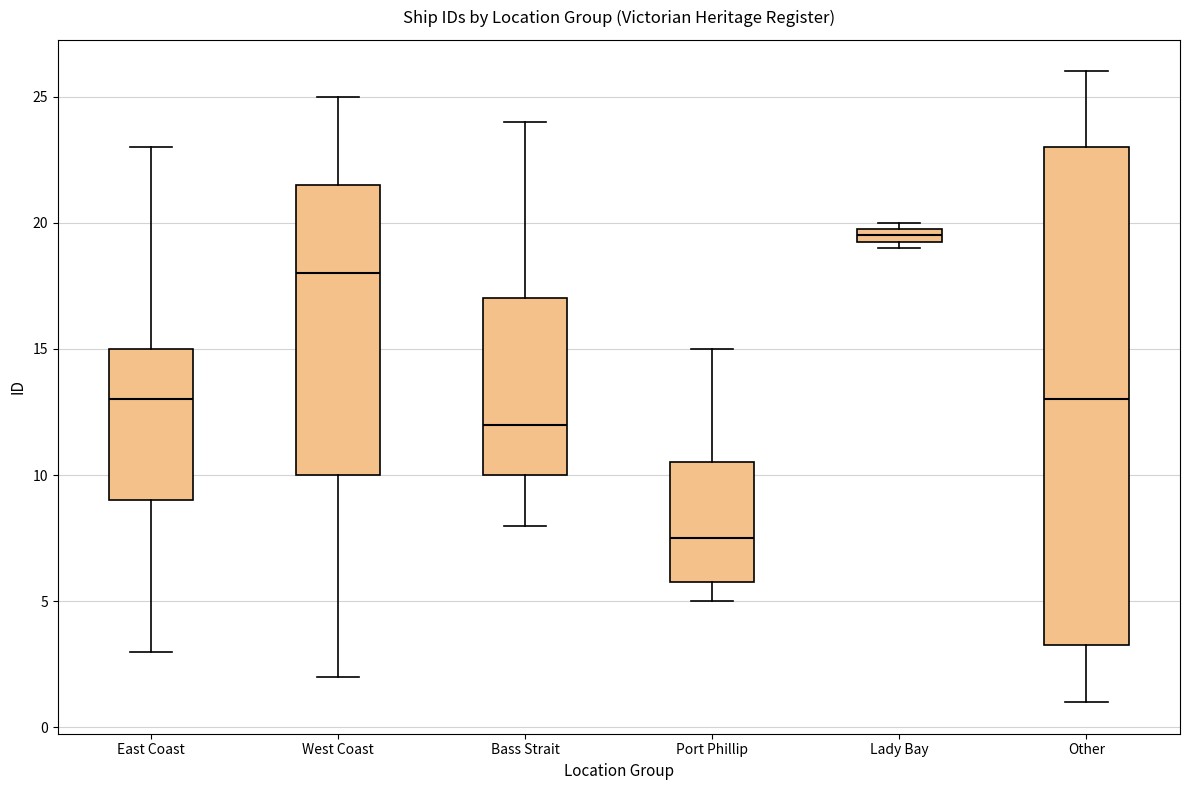

Where is the upper edge of the box for East Coast on the y-axis? The values are not printed on the chart, so give them approximately, as read against the axis.

15.0